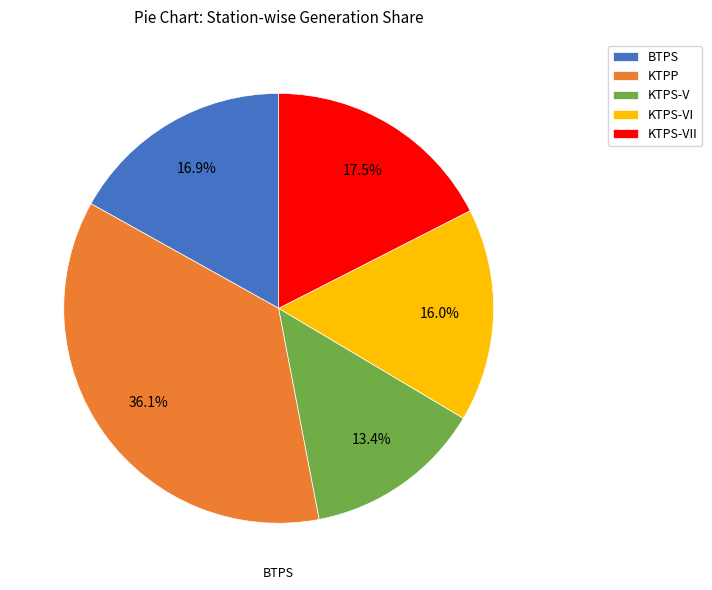

Which category has the biggest portion of the pie?

KTPP